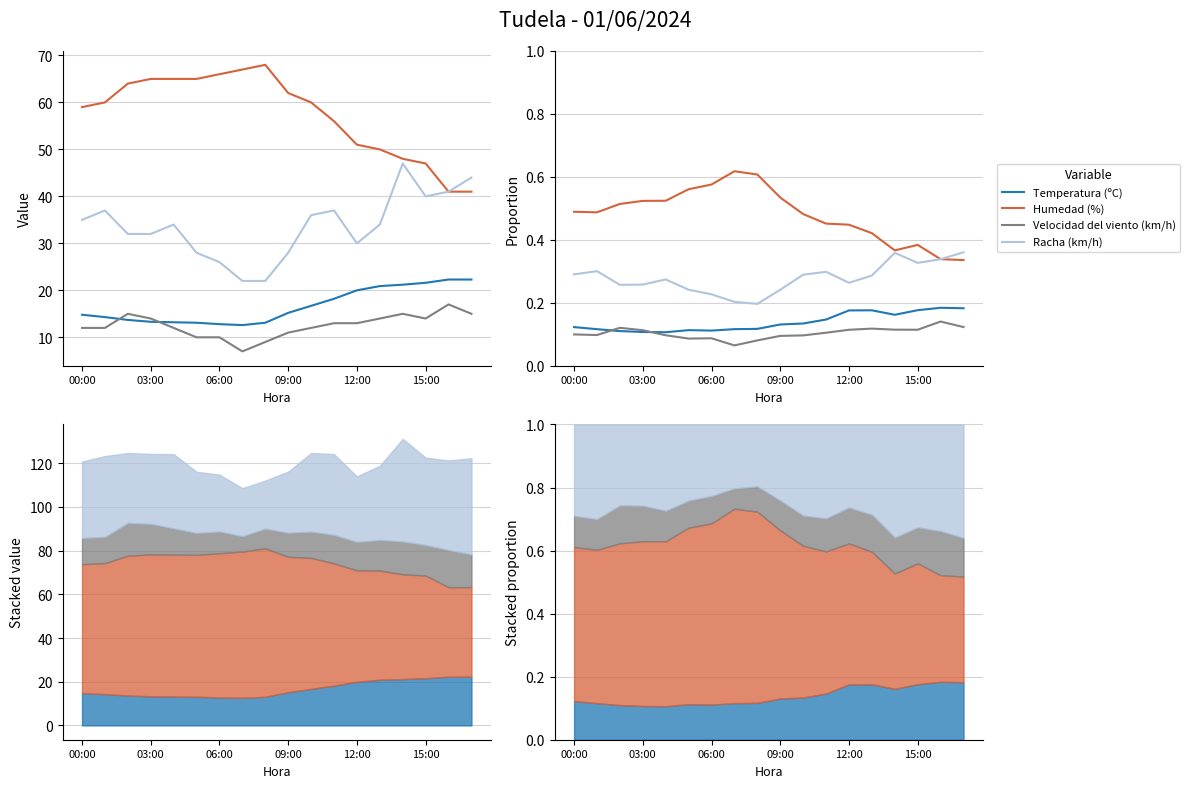

What is the value of the Temperatura (ºC) point at the 15th from the left?

0.2